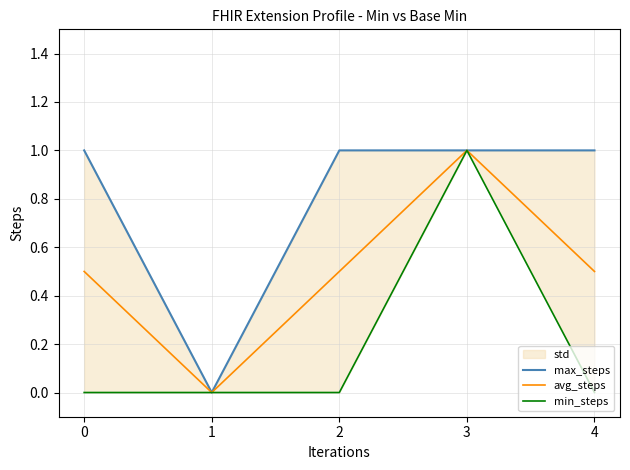

How many data points in max_steps are less than 1?

1